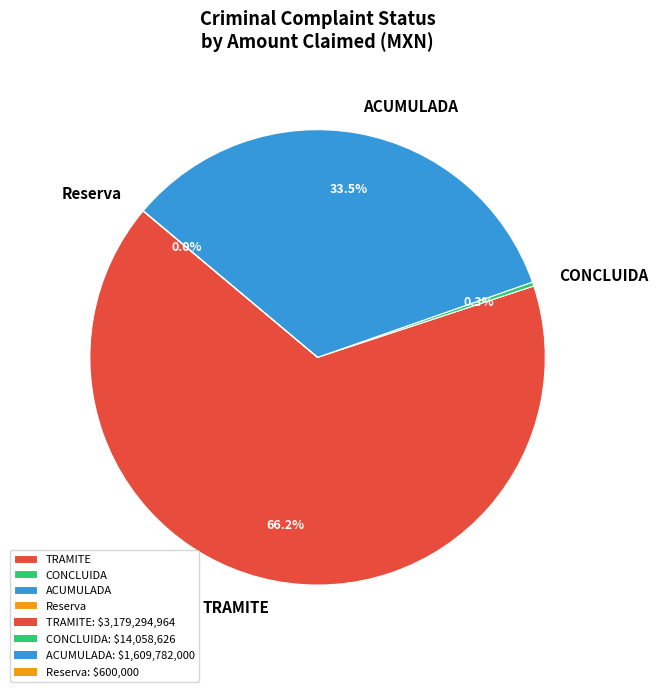

What is the ratio of the value at TRAMITE to the value at ACUMULADA?

2.0